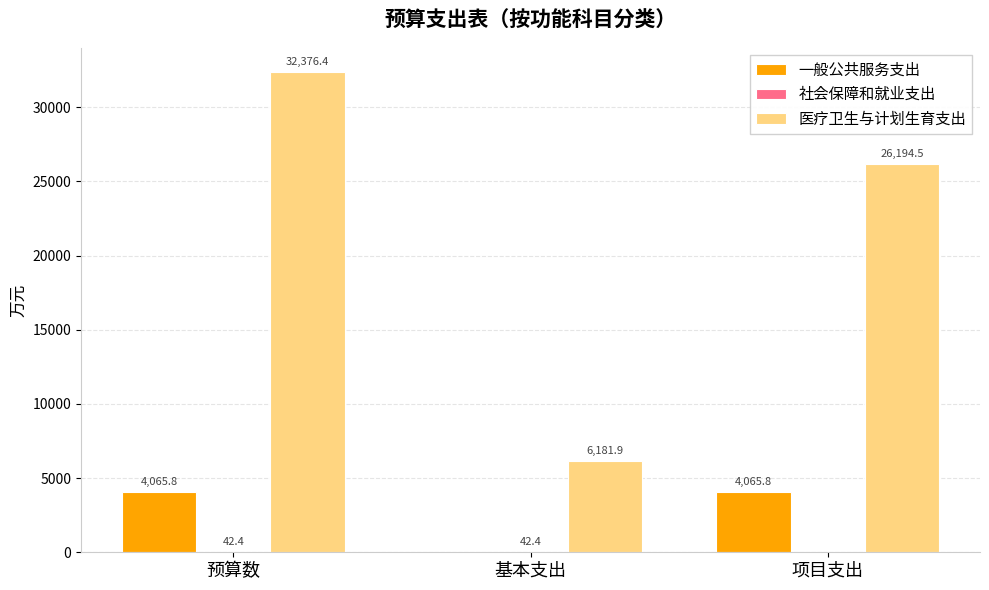

Where is 医疗卫生与计划生育支出 nearest to the value 19279?

项目支出